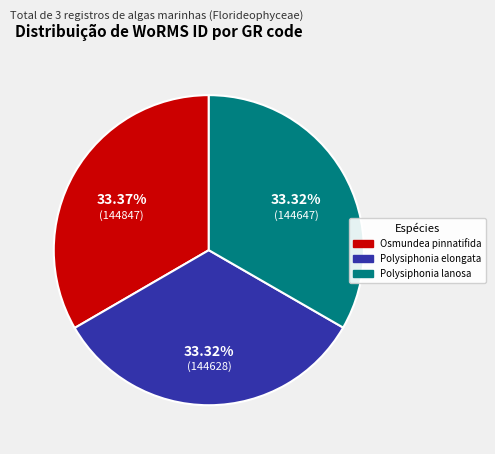

What is the ratio of the value at Polysiphonia elongata to the value at Polysiphonia lanosa?

1.0